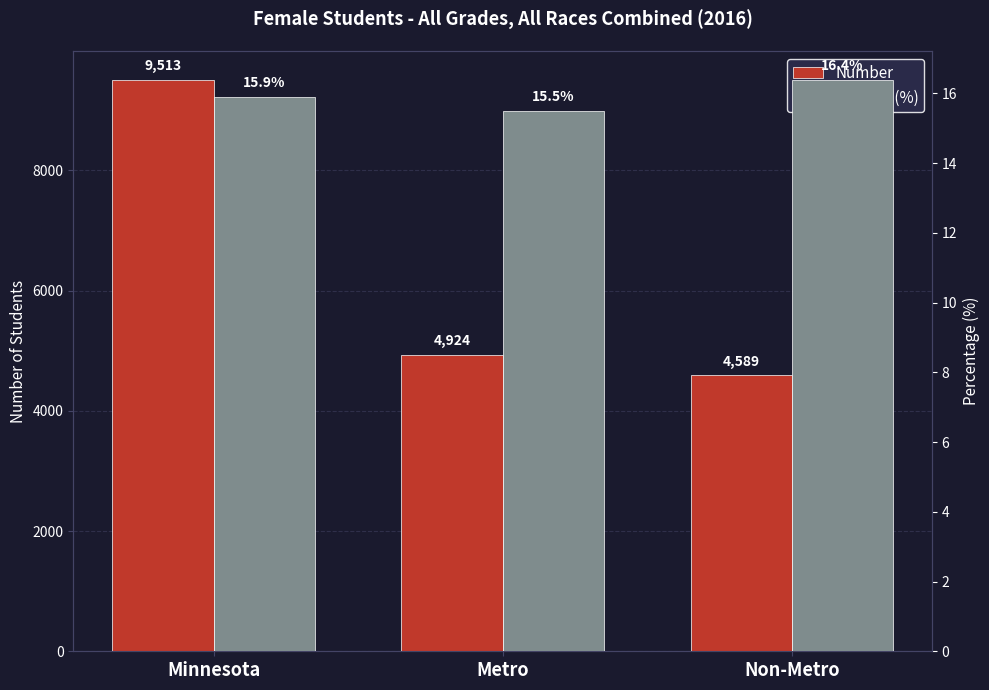

At which label does Number reach its peak?

Minnesota